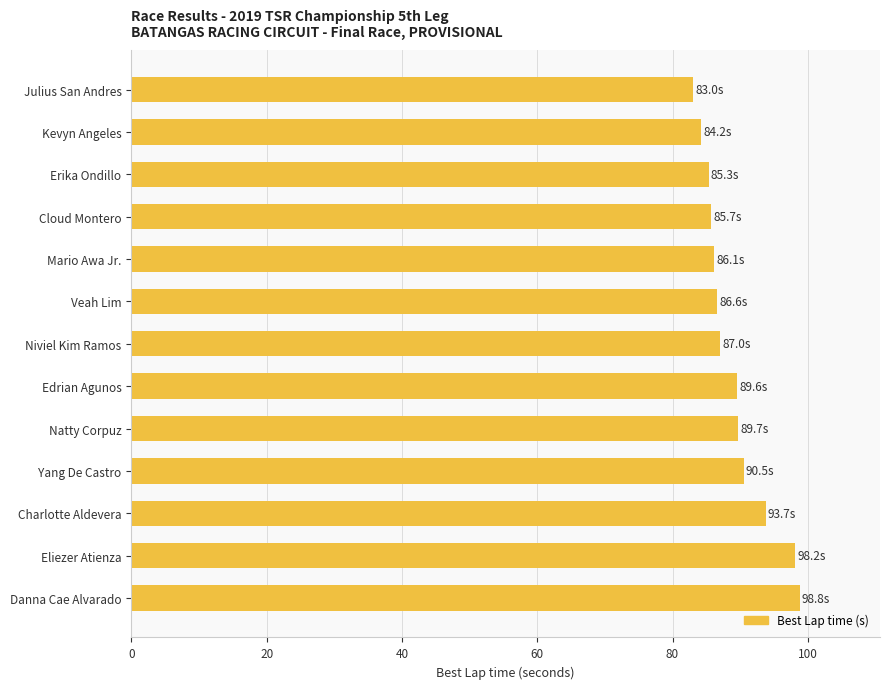

What is the ratio of the value at Charlotte Aldevera to the value at Erika Ondillo?

1.1